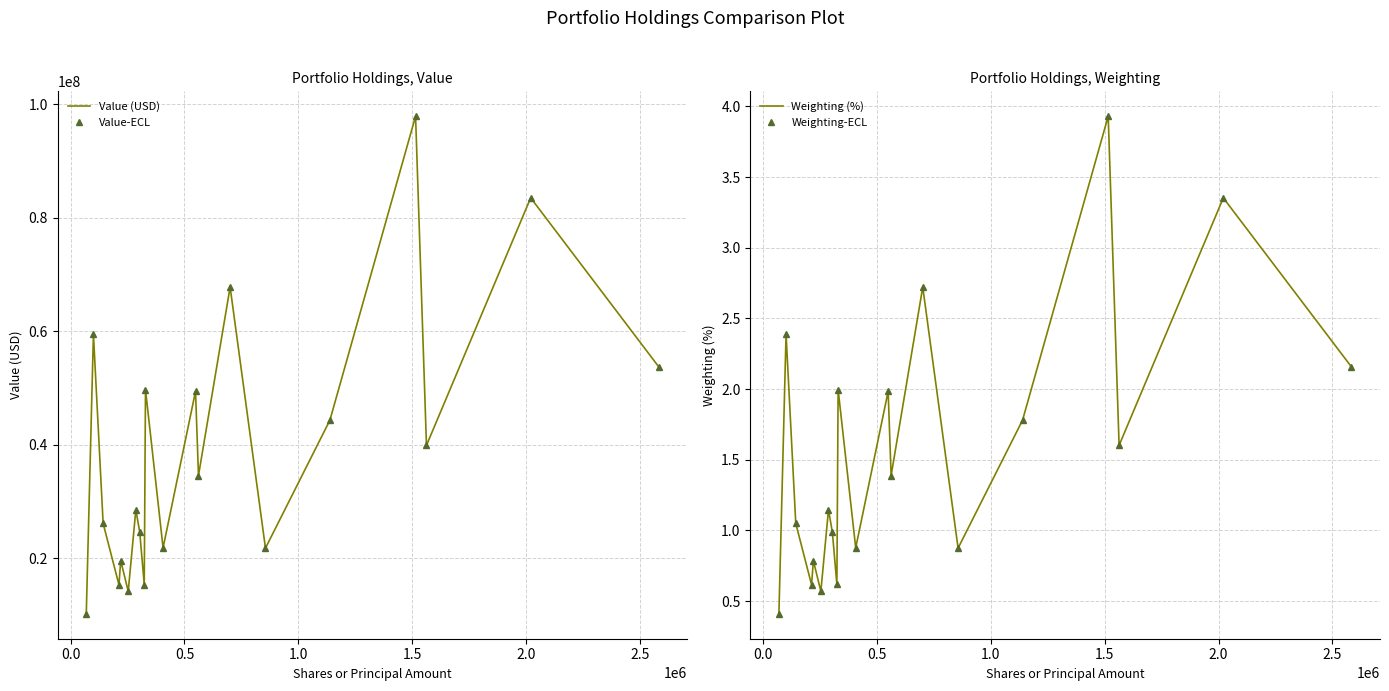

Between 1.0 and 2.5, which series saw the biggest shift?

Value (USD)